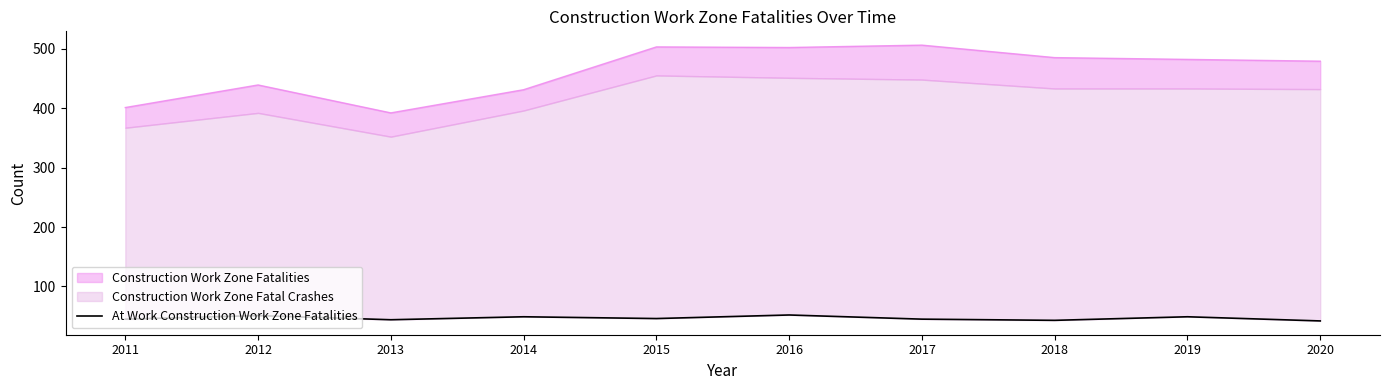

Reading left to right, transcribe all the data shown in this chart.

2011=45	2012=51	2013=44	2014=49	2015=46	2016=52	2017=45	2018=43	2019=49	2020=42